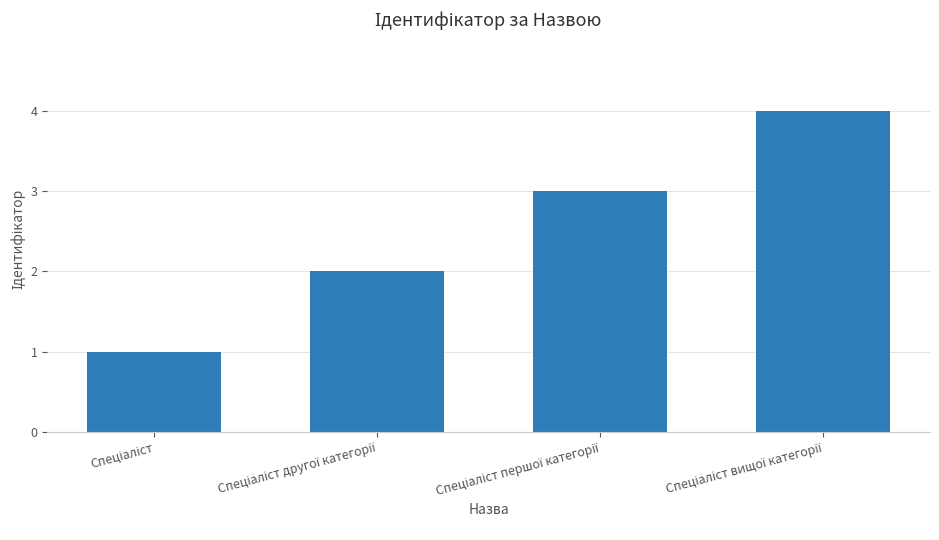

What is the maximum value shown in the chart?

4